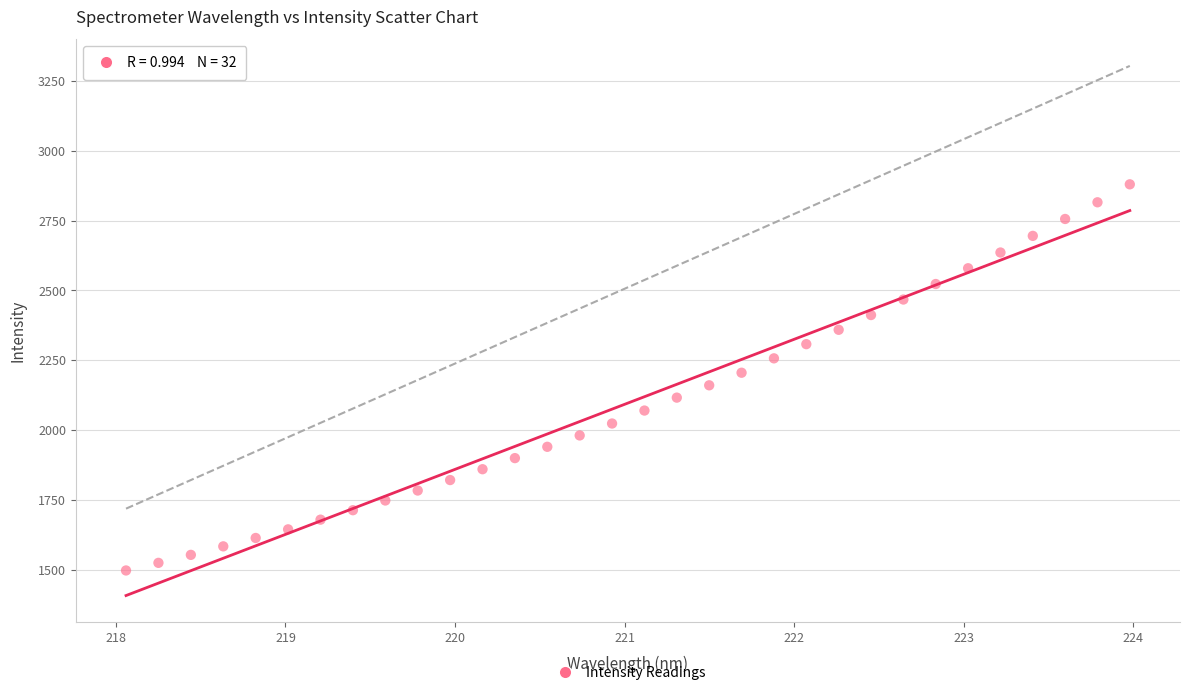

What is the range of Y values (max minus min)?

1382.5